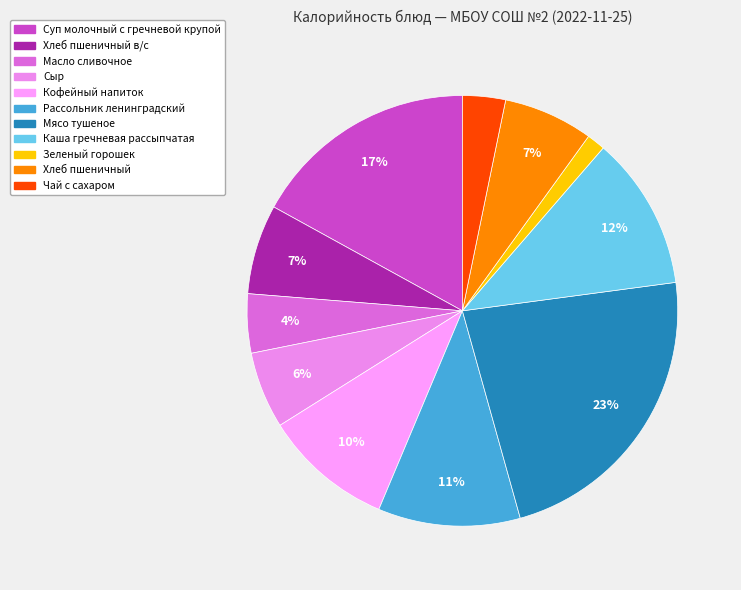

What is the smallest slice in the pie chart?

Зеленый горошек